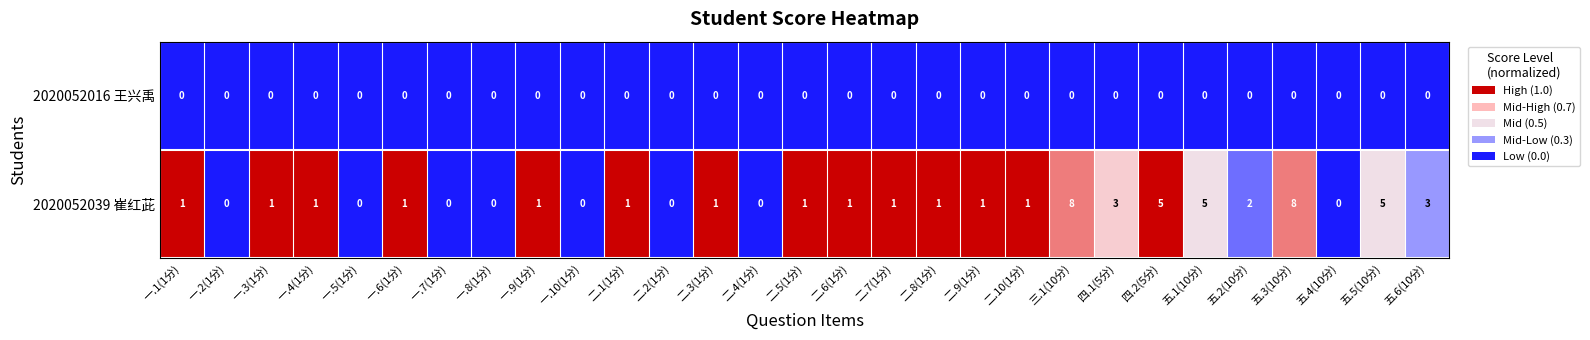

Is it true that 2020052016 王兴禹 equals 0 at 一.3(1分)?

True